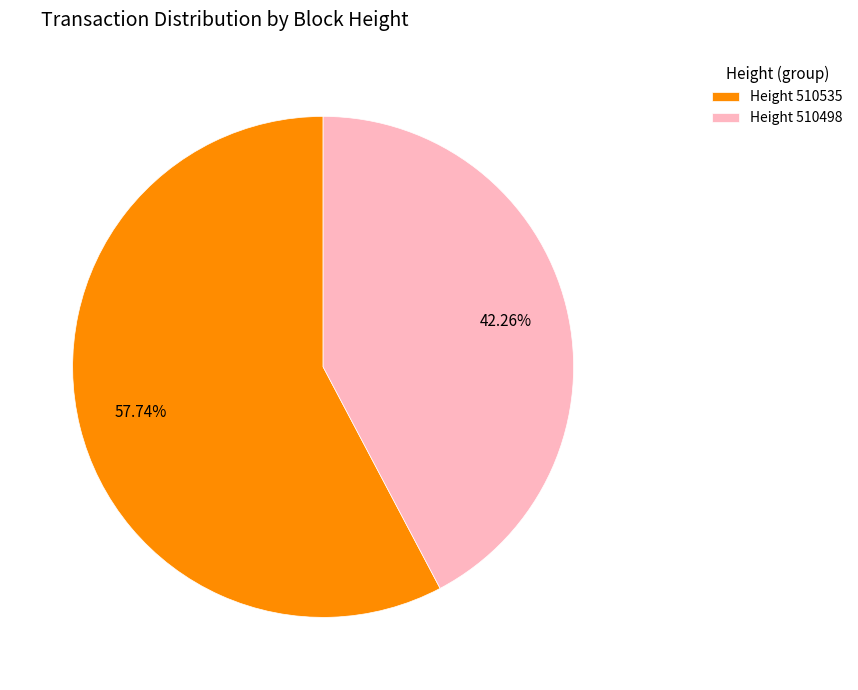

What is the ratio of the value at Height 510498 to the value at Height 510535?

0.7